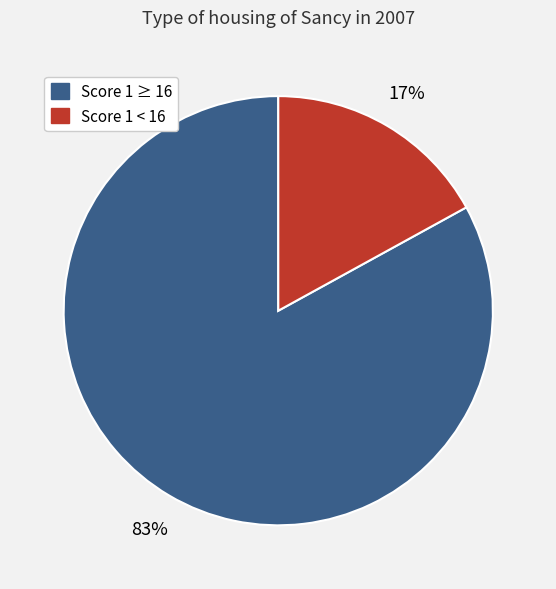

Does any single category account for the majority?

Yes